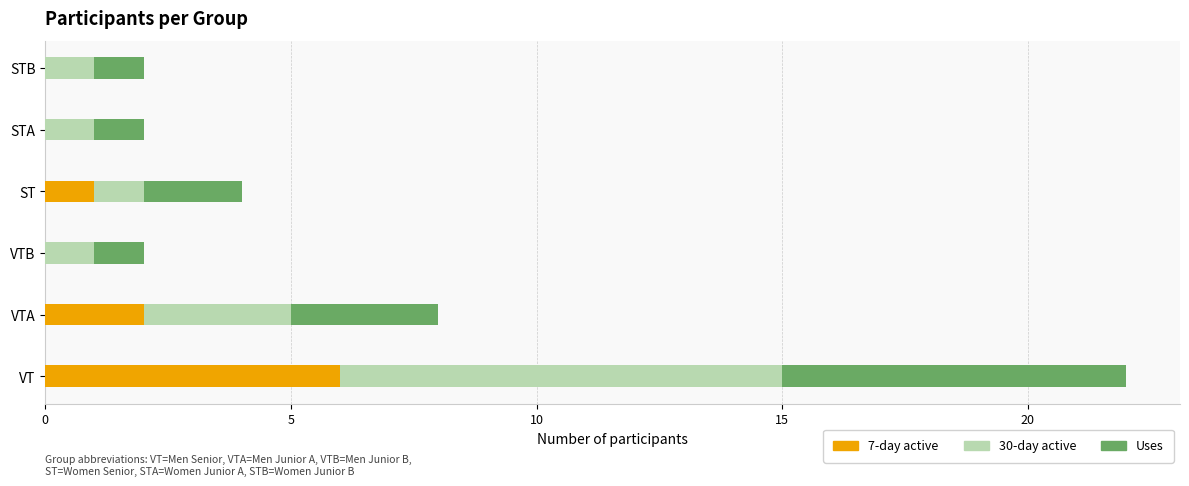

How many groups of bars are there?

6